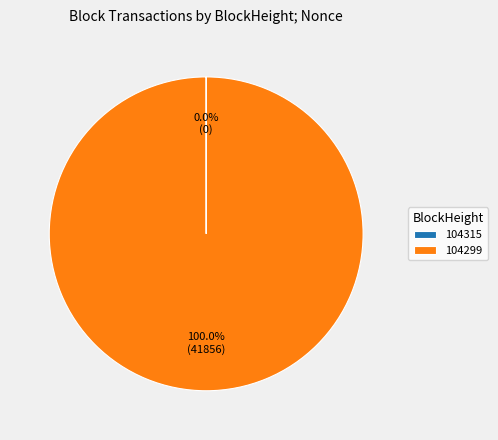

Is there any slice that represents more than half of the pie?

Yes